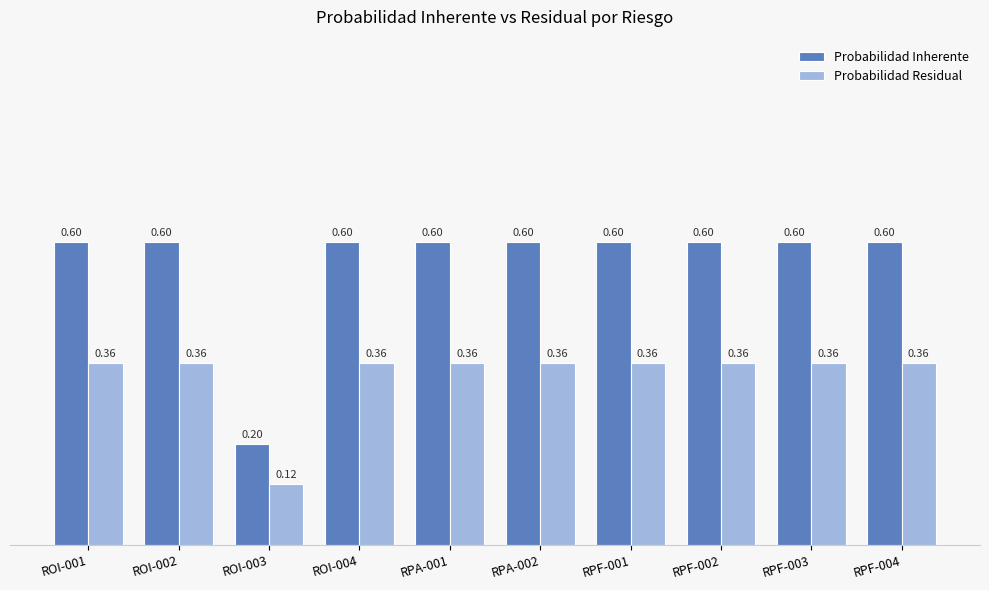

Which series has the widest spread of values?

Probabilidad Inherente